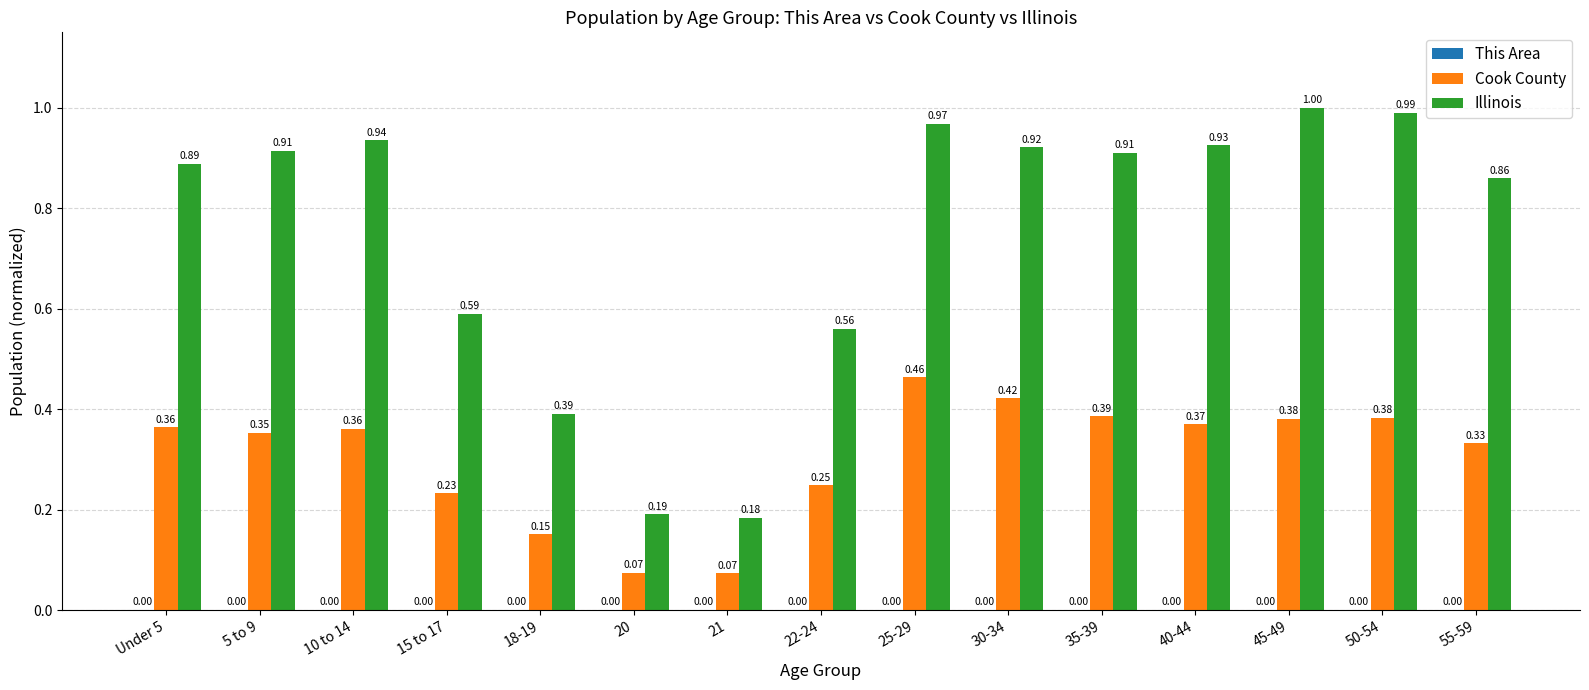

Between 15 to 17 and 30-34, which series saw the biggest shift?

Illinois